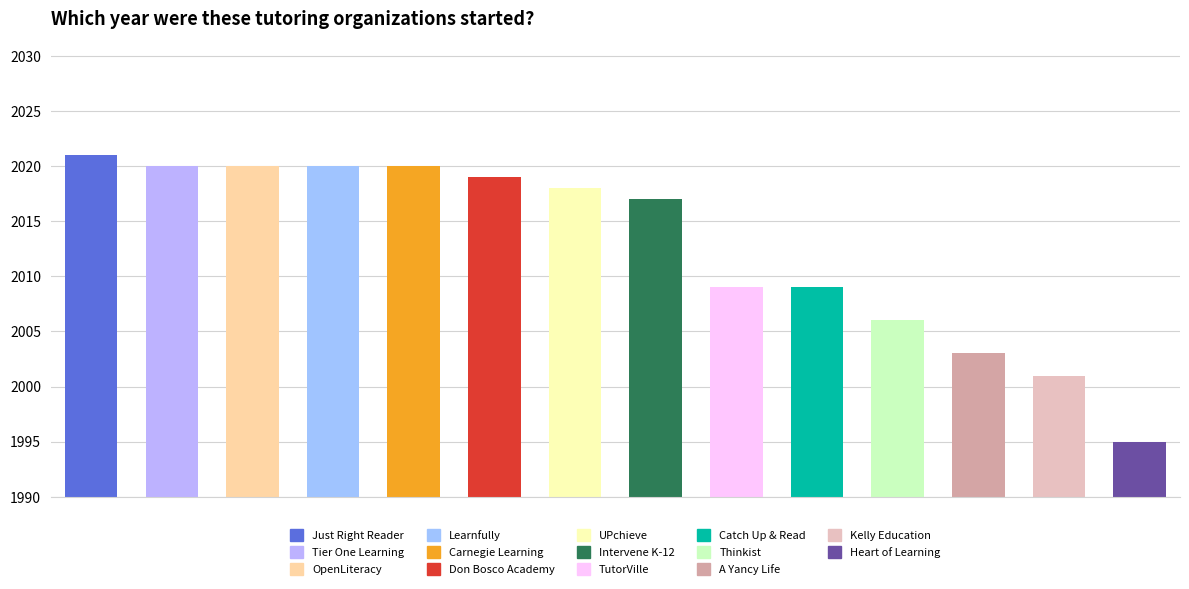

What is the difference between the maximum and minimum values?

26